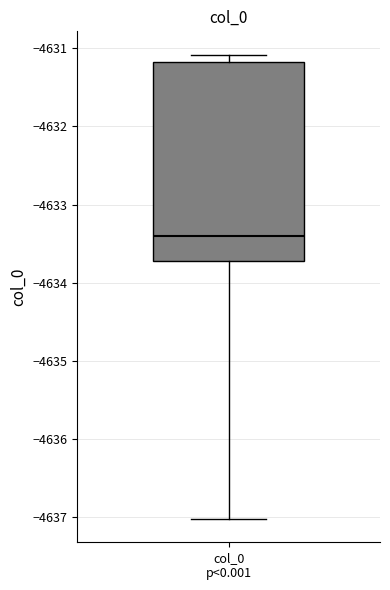

Where does the median line of the box for col_0 p<0.001 sit on the y-axis? The values are not printed on the chart, so give them approximately, as read against the axis.

-4633.4